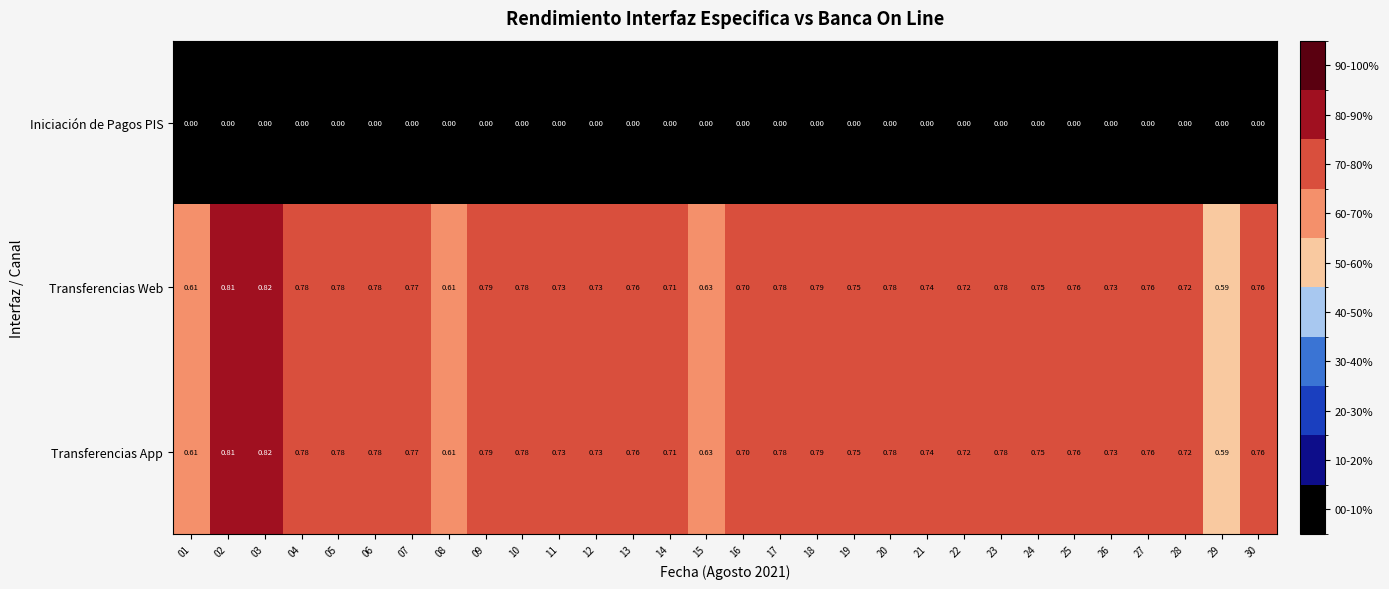

Is the value of Iniciación de Pagos PIS at 30 greater than the value of Transferencias App at 13?

No